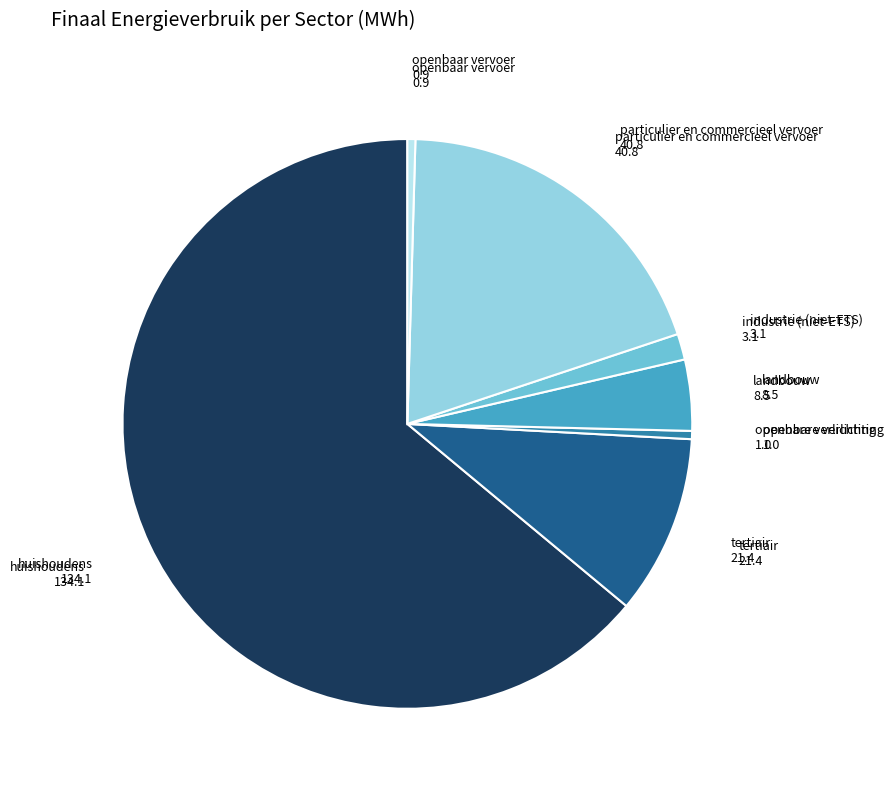

Is there any slice that represents more than half of the pie?

Yes